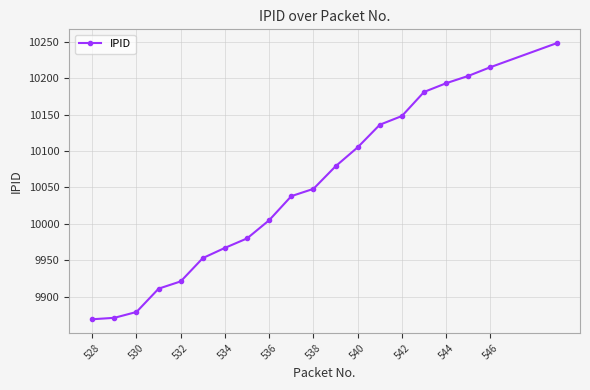

What is the difference between the maximum and minimum values?

379